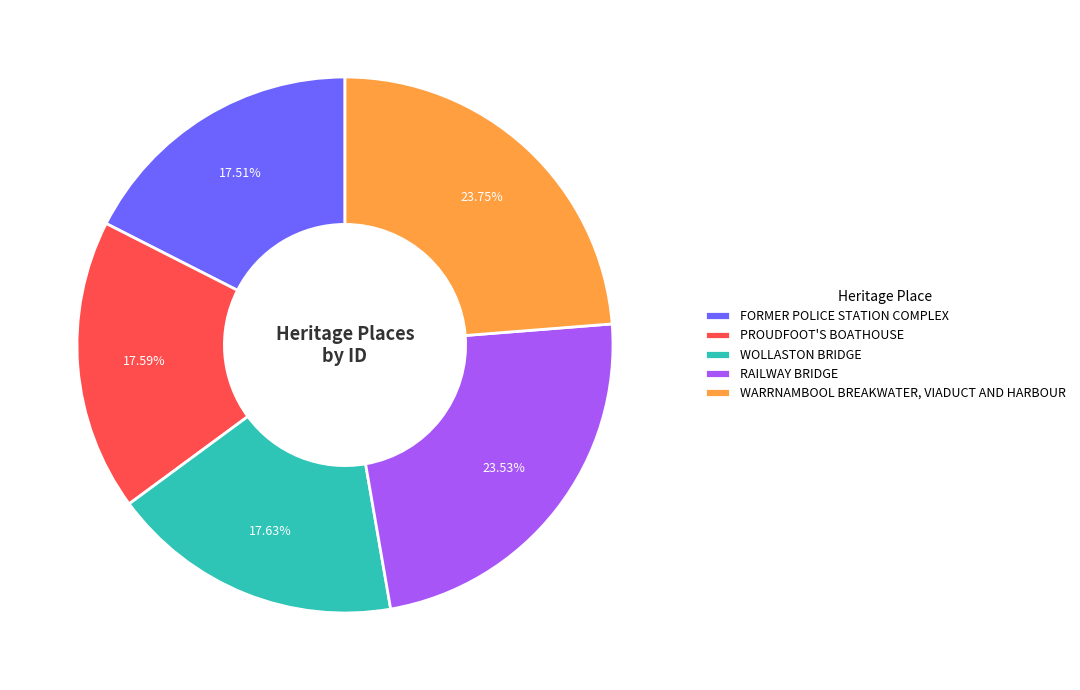

To the nearest percent, what portion does WARRNAMBOOL BREAKWATER, VIADUCT AND HARBOUR represent?

24%